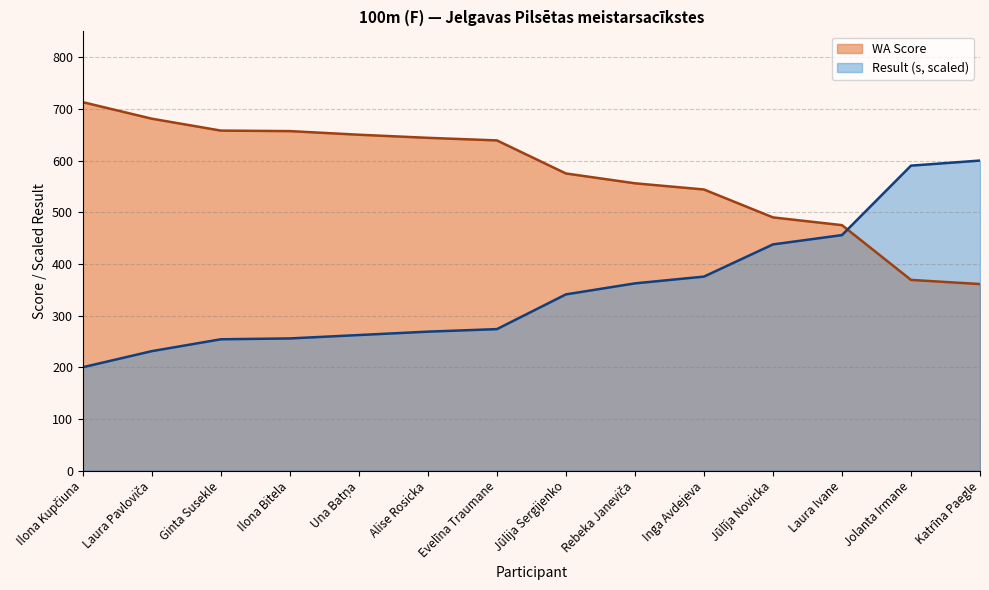

What is the label of the 1st point from the left?

Ilona Kupčiuna